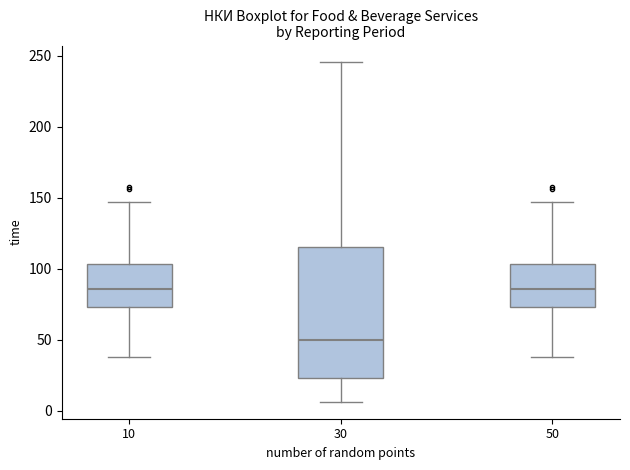

Reading left to right, transcribe this box plot: for each box, give where its median line is, the range the box spans, and where its two whiskers end, as read against the y-axis. The values are not printed on the chart, so give them approximately, as read against the axis.

10: median 85, box 75 to 105, whiskers 40 to 145
30: median 50, box 25 to 115, whiskers 5 to 245
50: median 85, box 75 to 105, whiskers 40 to 145